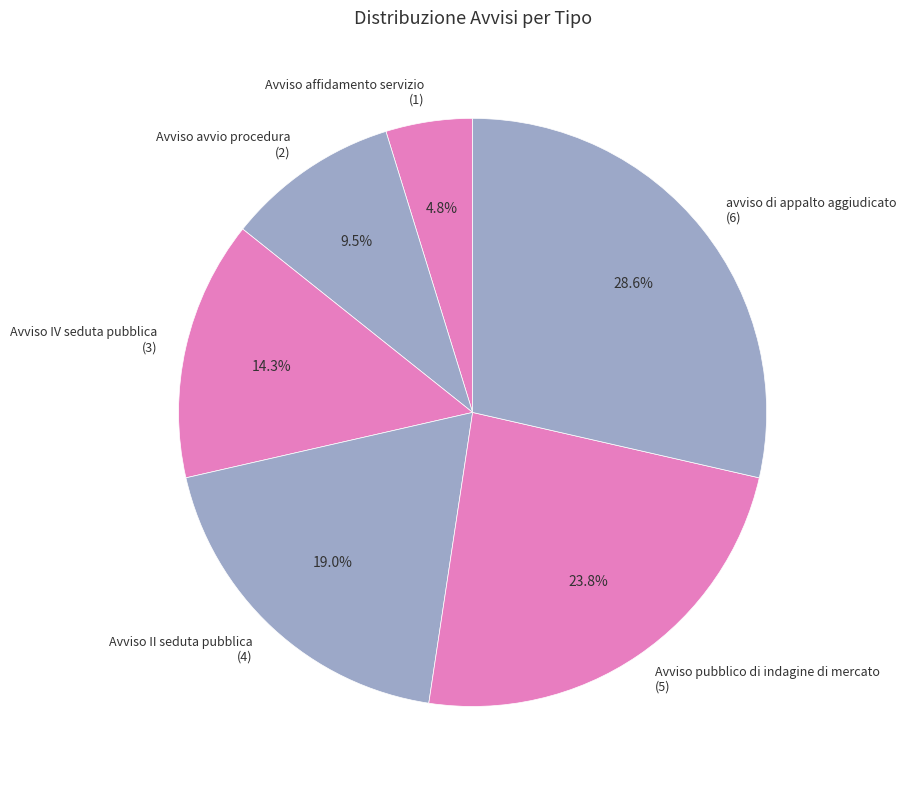

What portion of the pie excludes Avviso IV seduta pubblica?

85.7%